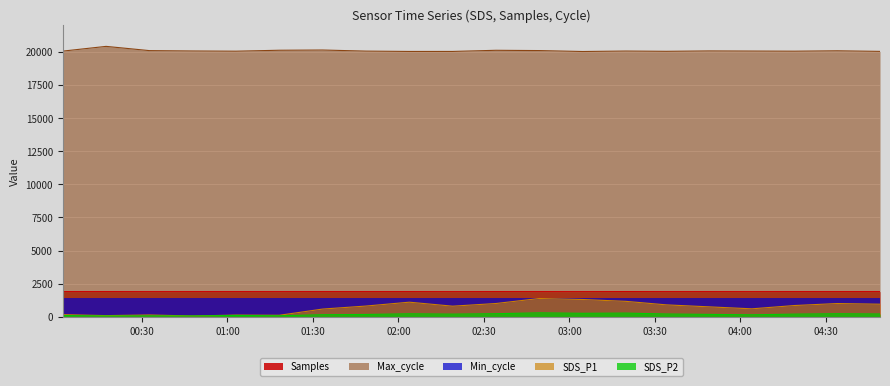

What is the label of the 19th point from the right?

2023/11/24 00:17:25